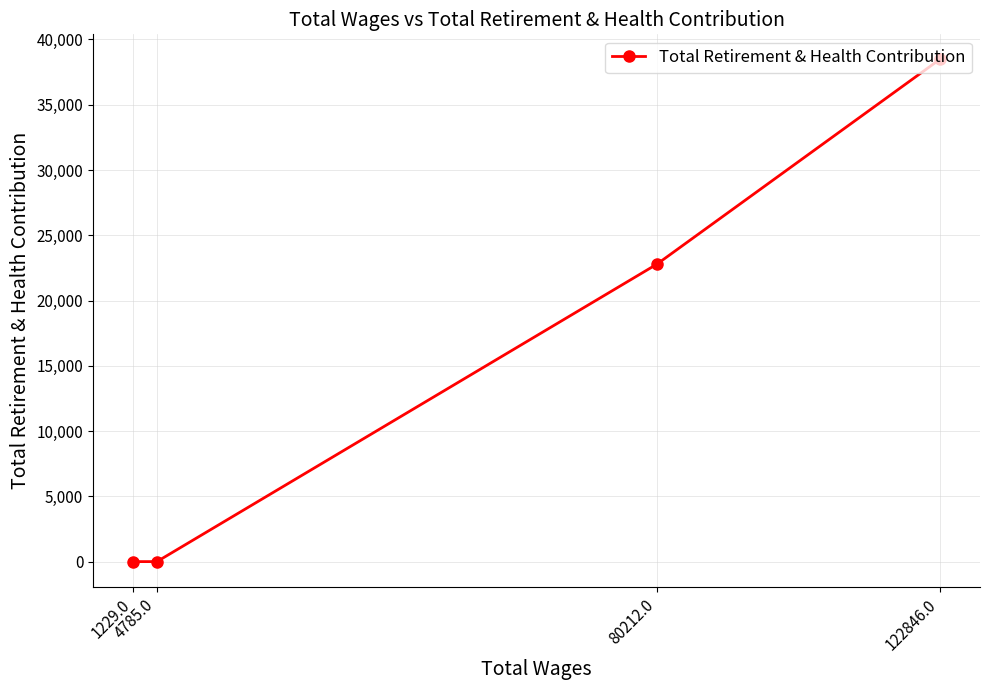

Does the chart display data point markers on the line(s)?

Yes